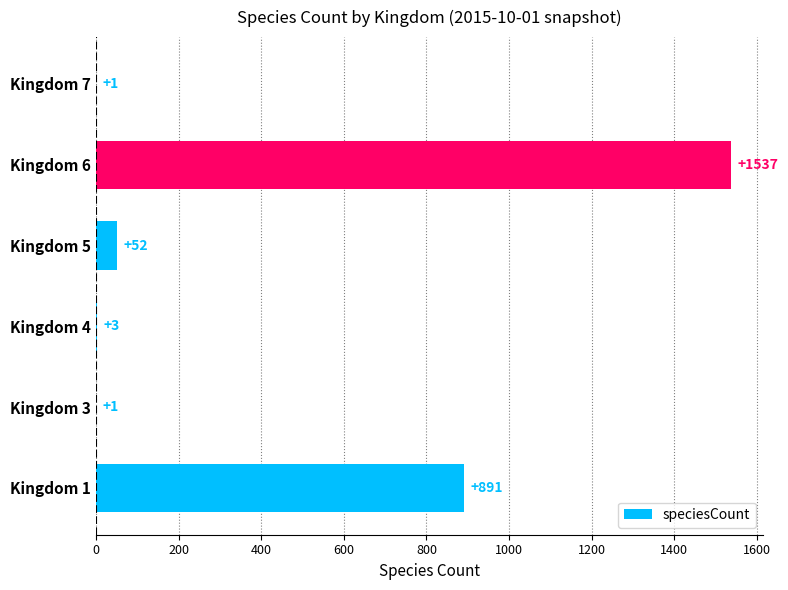

Are the bars grouped side by side (vs. stacked)?

No